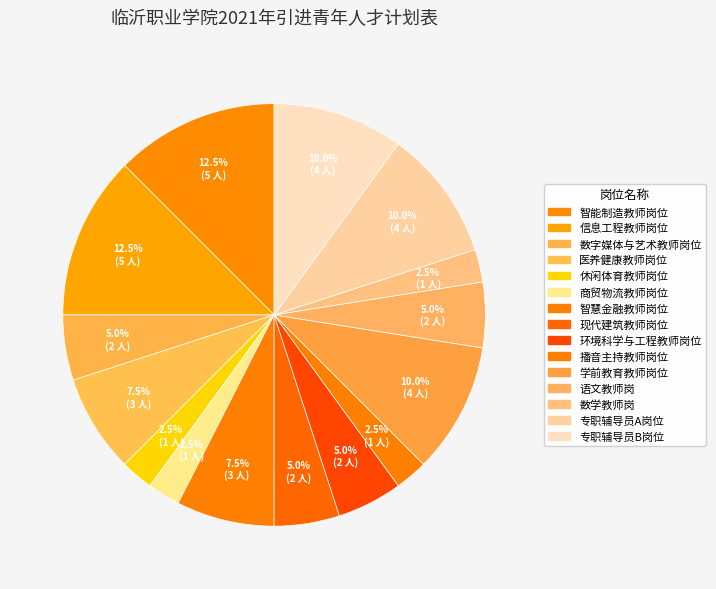

Which category has the biggest portion of the pie?

智能制造教师岗位